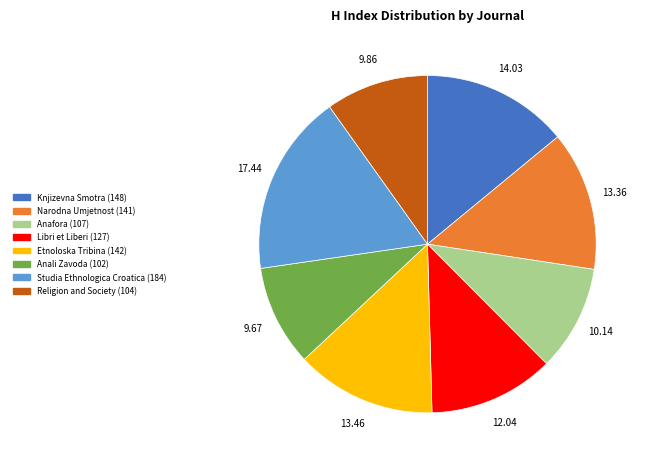

Is there a majority slice in this chart?

No